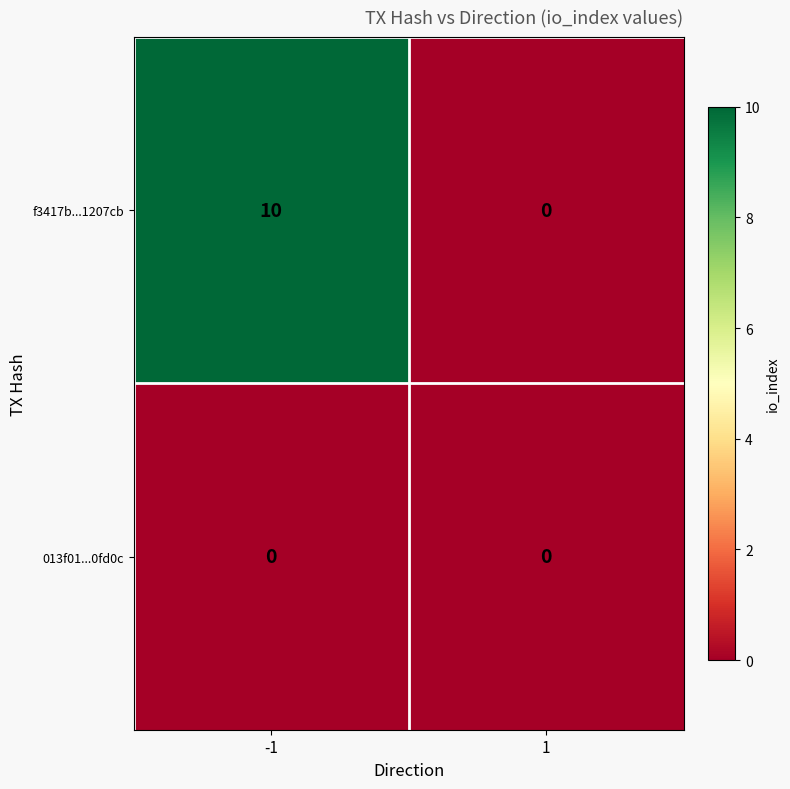

At which category is the sum across all series the highest?

-1